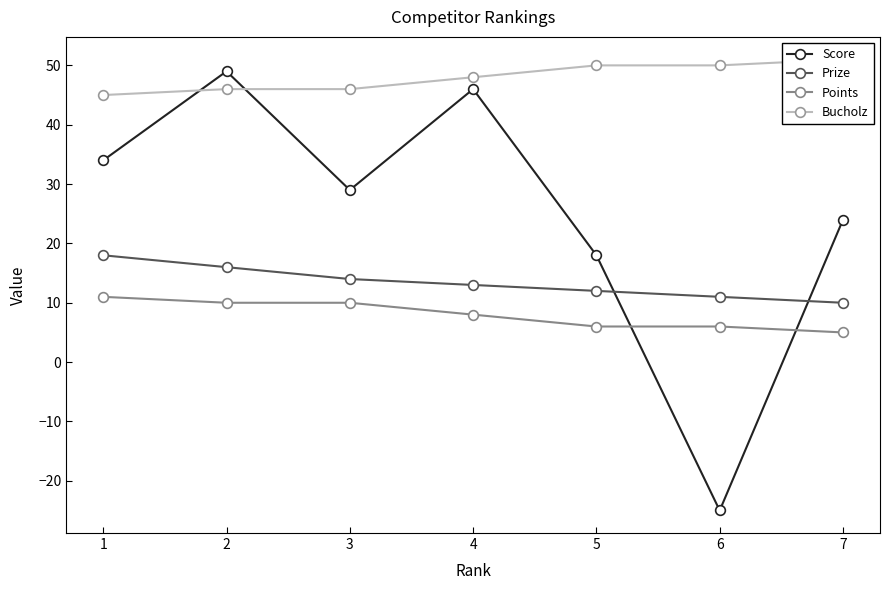

Reading left to right, extract all data points from this chart.

Score: 34	49	29	46	18	-25	24
Prize: 18	16	14	13	12	11	10
Points: 11	10	10	8	6	6	5
Bucholz: 45	46	46	48	50	50	51